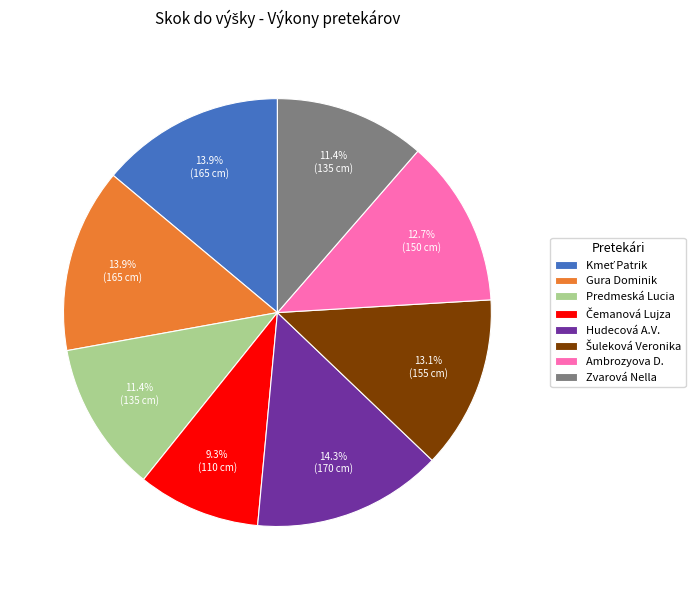

What is the ratio of the value at Ambrozyova D. to the value at Hudecová A.V.?

0.9